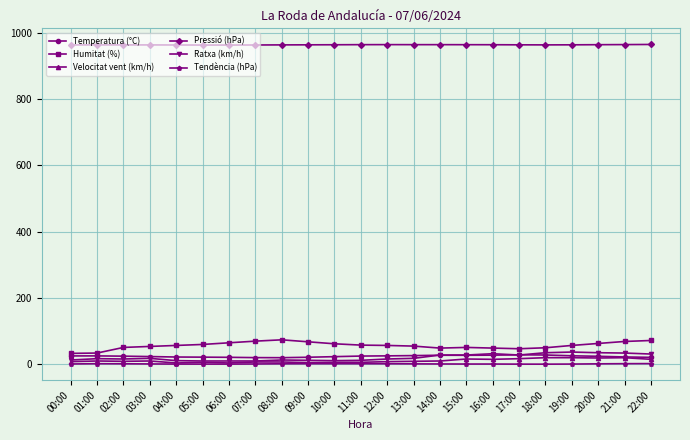

Which series has the widest spread of values?

Humitat (%)